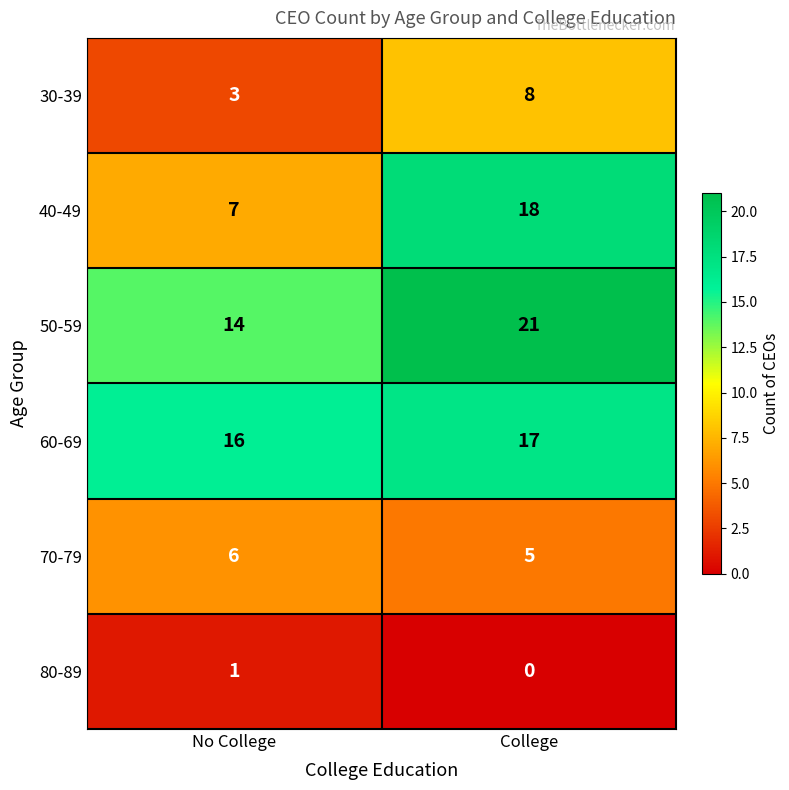

What is the total value across all series at No College?

47